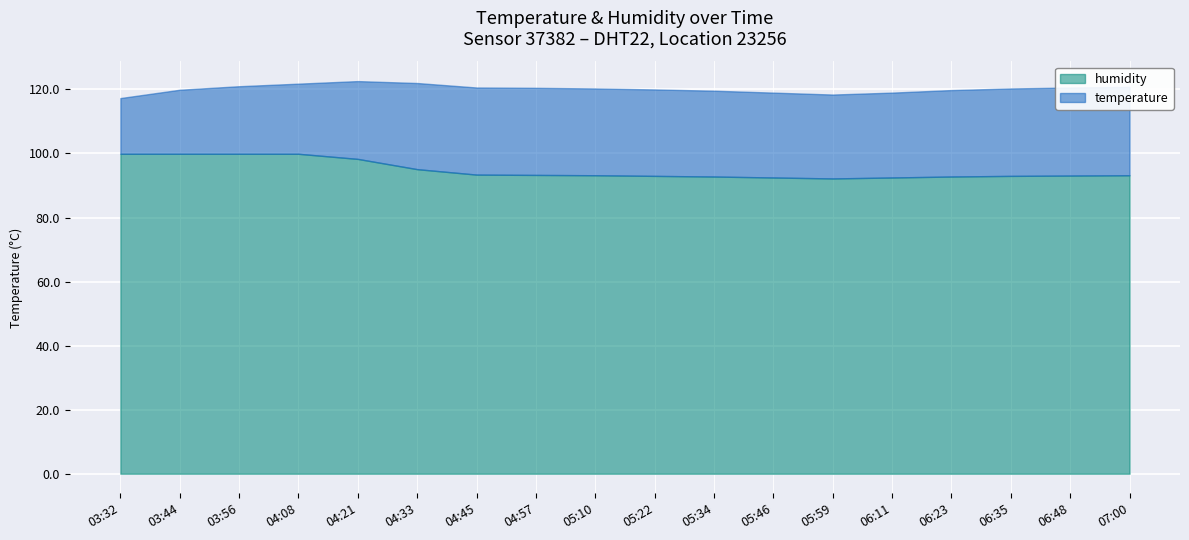

What is the minimum value shown in the chart?

92.2